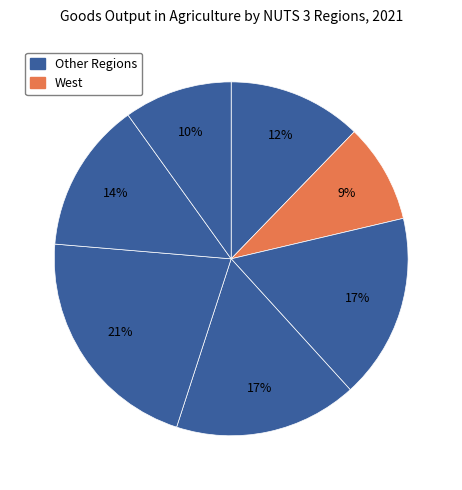

What is the smallest slice in the pie chart?

West